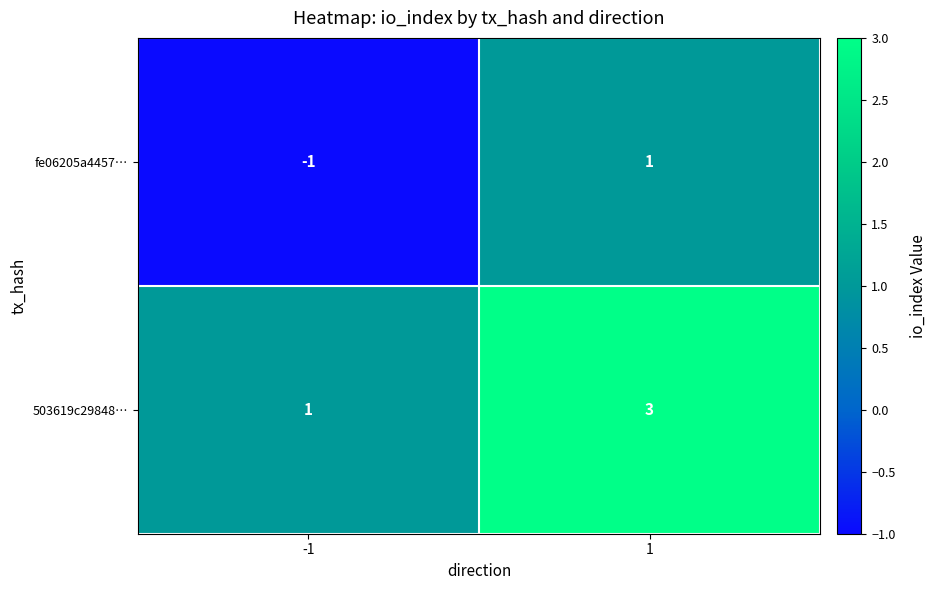

Is the value of 503619c29848… at 1 greater than the value of fe06205a4457… at -1?

Yes